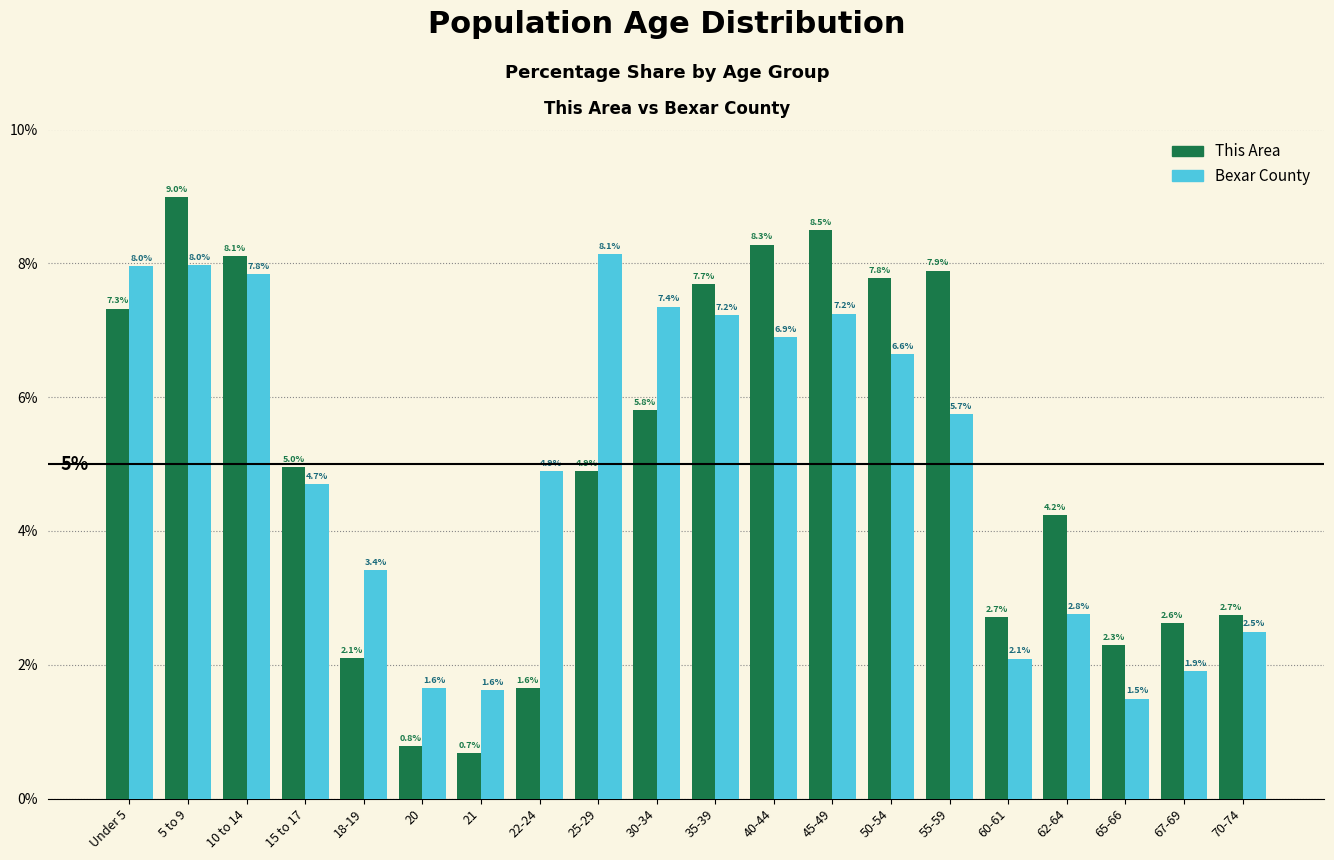

What are all the series names shown in the legend?

This Area, Bexar County